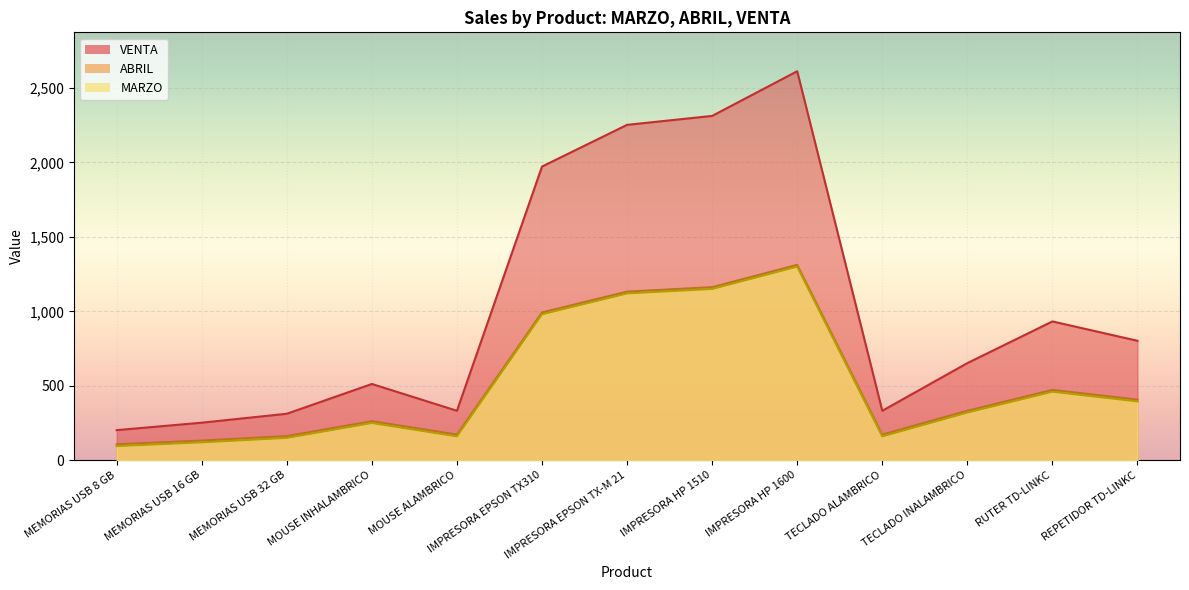

Reading left to right, what are all the values shown in this chart?

ABRIL: MEMORIAS USB 8 GB=202	MEMORIAS USB 16 GB=252	MEMORIAS USB 32 GB=312	MOUSE INHALAMBRICO=512	MOUSE ALAMBRICO=332	IMPRESORA EPSON TX310=1972	IMPRESORA EPSON TX-M 21=2252	IMPRESORA HP 1510=2312	IMPRESORA HP 1600=2612	TECLADO ALAMBRICO=332	TECLADO INALAMBRICO=652	RUTER TD-LINKC=932	REPETIDOR TD-LINKC=802
VENTA: MEMORIAS USB 8 GB=107	MEMORIAS USB 16 GB=132	MEMORIAS USB 32 GB=162	MOUSE INHALAMBRICO=262	MOUSE ALAMBRICO=172	IMPRESORA EPSON TX310=992	IMPRESORA EPSON TX-M 21=1132	IMPRESORA HP 1510=1162	IMPRESORA HP 1600=1312	TECLADO ALAMBRICO=172	TECLADO INALAMBRICO=332	RUTER TD-LINKC=472	REPETIDOR TD-LINKC=407
TOTAL: MEMORIAS USB 8 GB=95	MEMORIAS USB 16 GB=120	MEMORIAS USB 32 GB=150	MOUSE INHALAMBRICO=250	MOUSE ALAMBRICO=160	IMPRESORA EPSON TX310=980	IMPRESORA EPSON TX-M 21=1120	IMPRESORA HP 1510=1150	IMPRESORA HP 1600=1300	TECLADO ALAMBRICO=160	TECLADO INALAMBRICO=320	RUTER TD-LINKC=460	REPETIDOR TD-LINKC=395